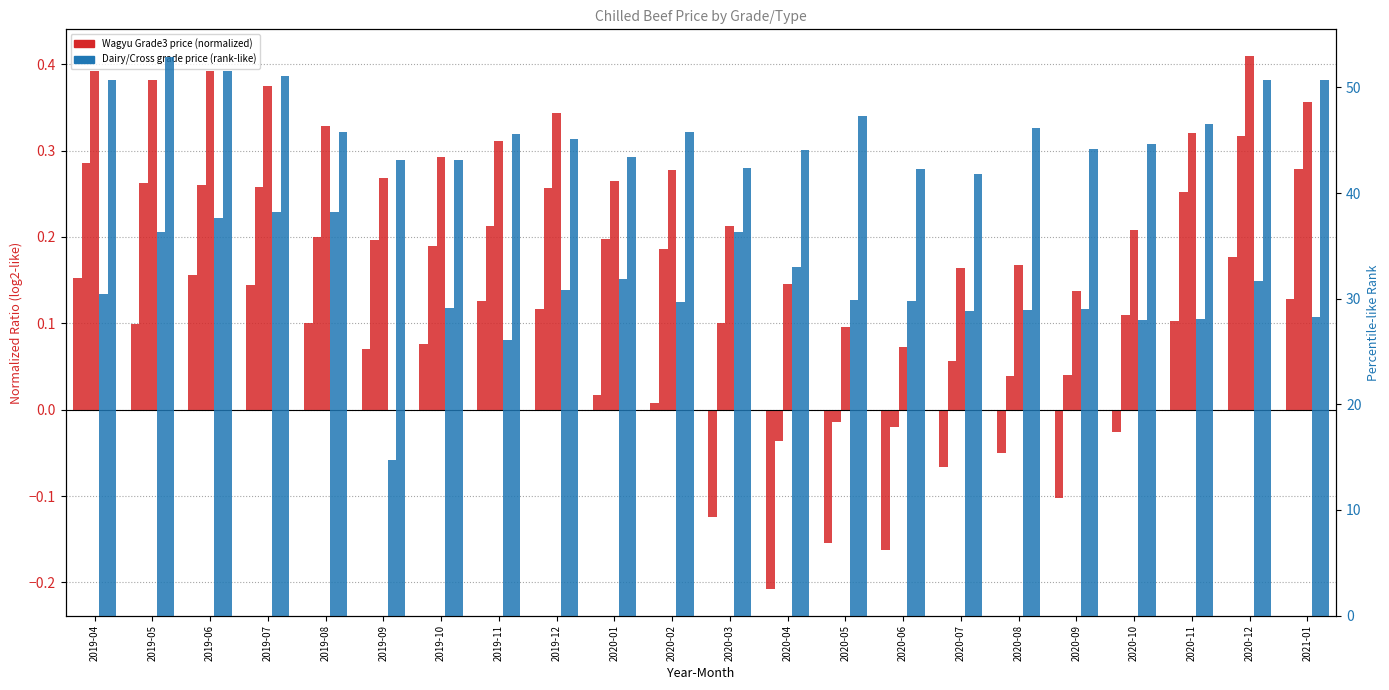

Read the Grade3 Cross Median value at 2020-04.

44.0